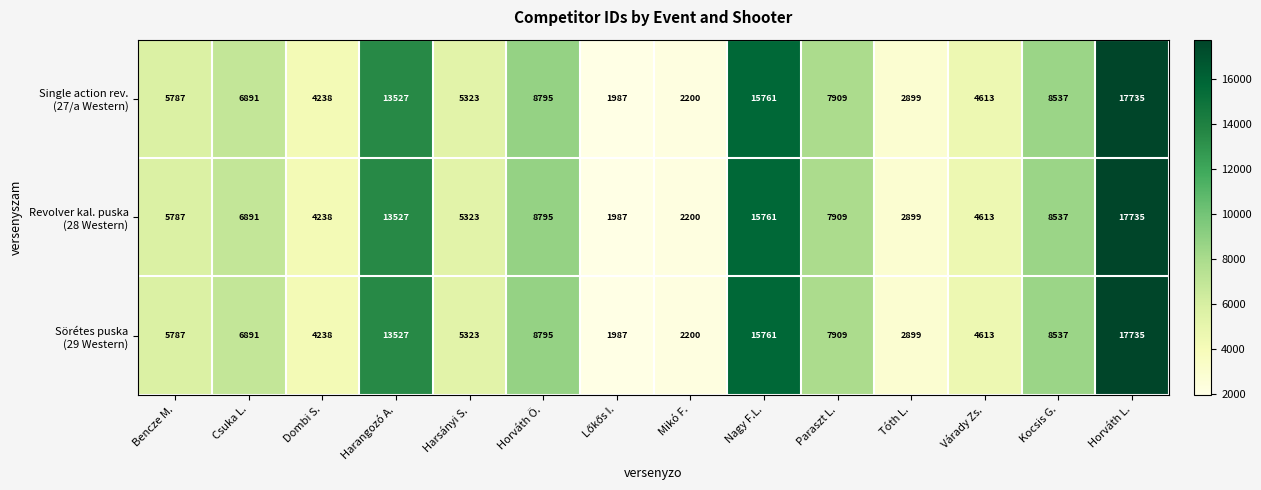

What is the maximum value shown in the chart?

17735